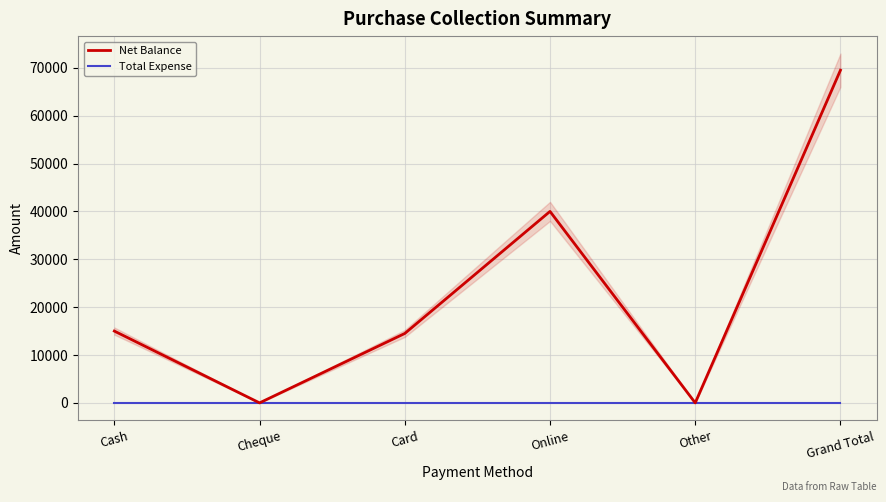

Which series has the widest spread of values?

Net Balance